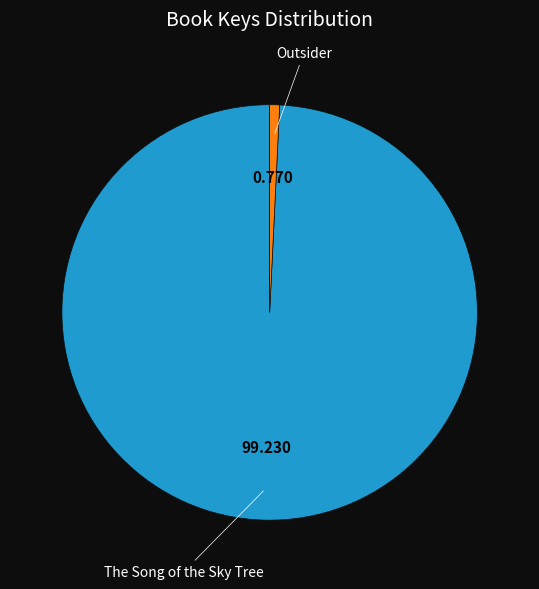

Is there any slice that represents more than half of the pie?

Yes